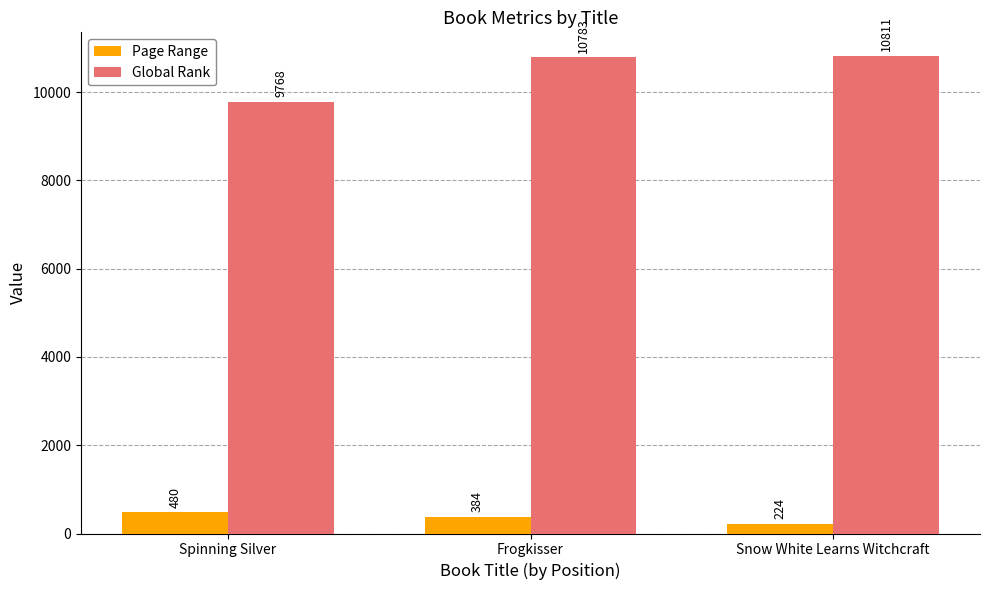

Where is Global Rank nearest to the value 10289?

Frogkisser